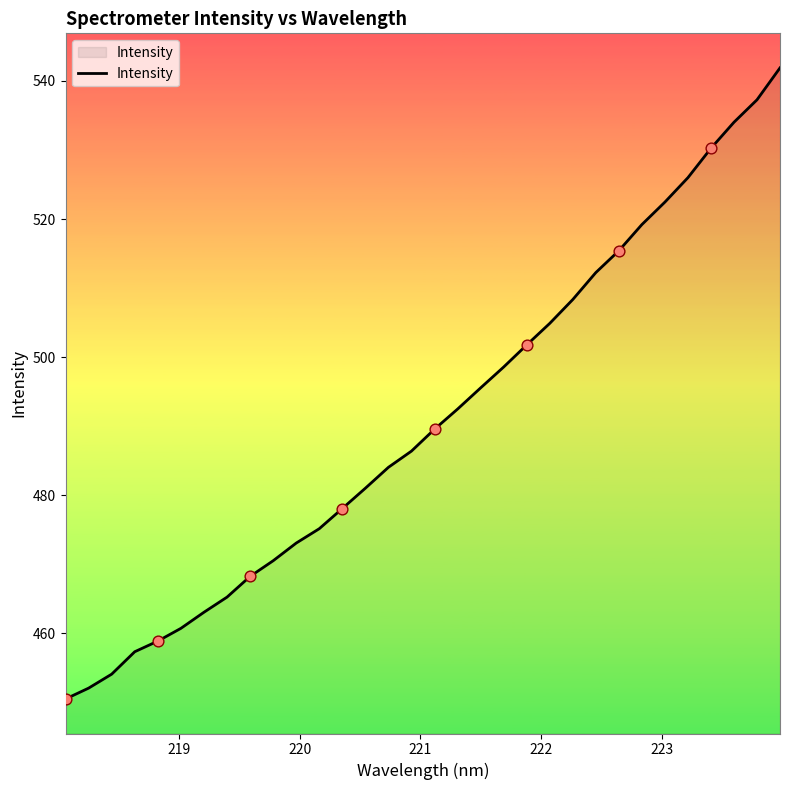

What is the greatest value displayed?

541.9